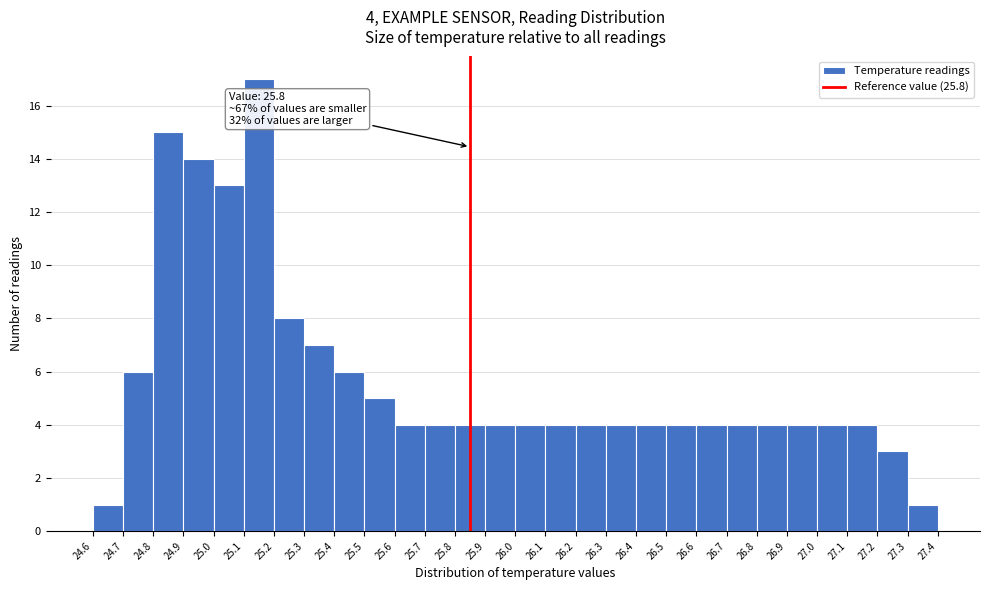

Reading left to right, extract all data points from this chart.

1	6	15	14	13	17	8	7	6	5	4	4	4	4	4	4	4	4	4	4	4	4	4	4	4	4	3	1